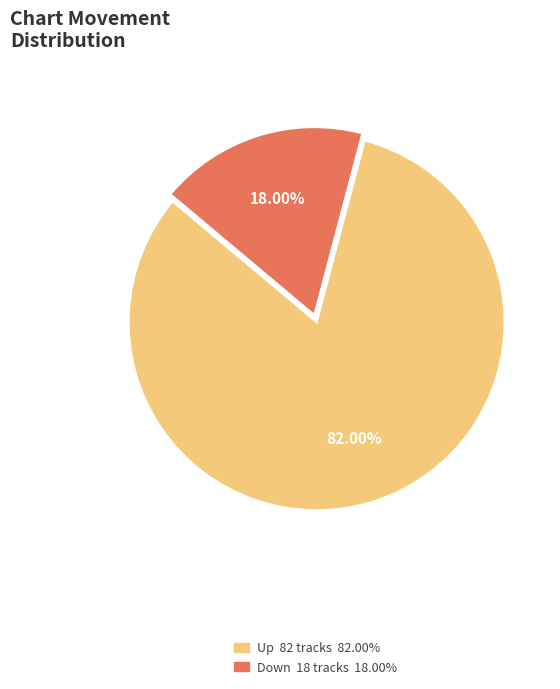

Does any single category account for the majority?

Yes